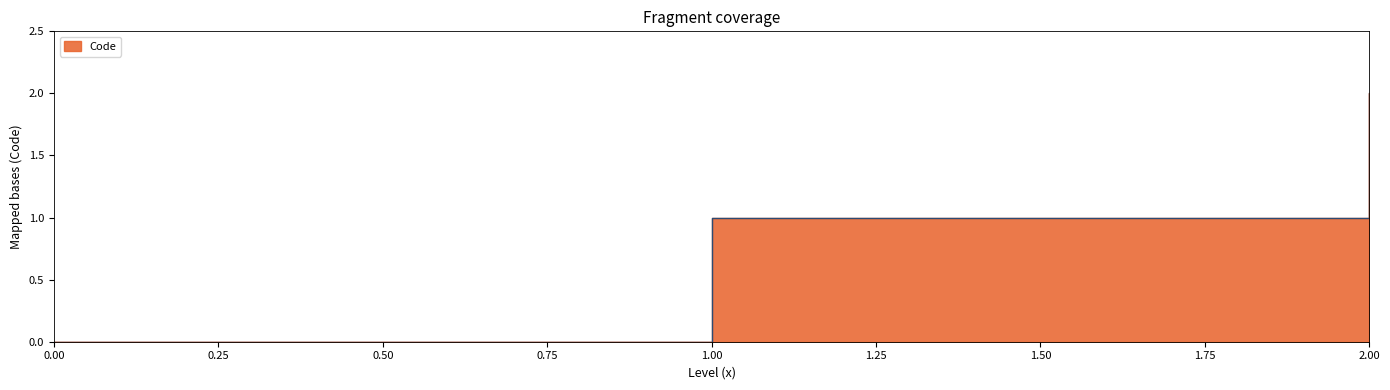

List the labels in order of value, smallest first.

0, 1, 2